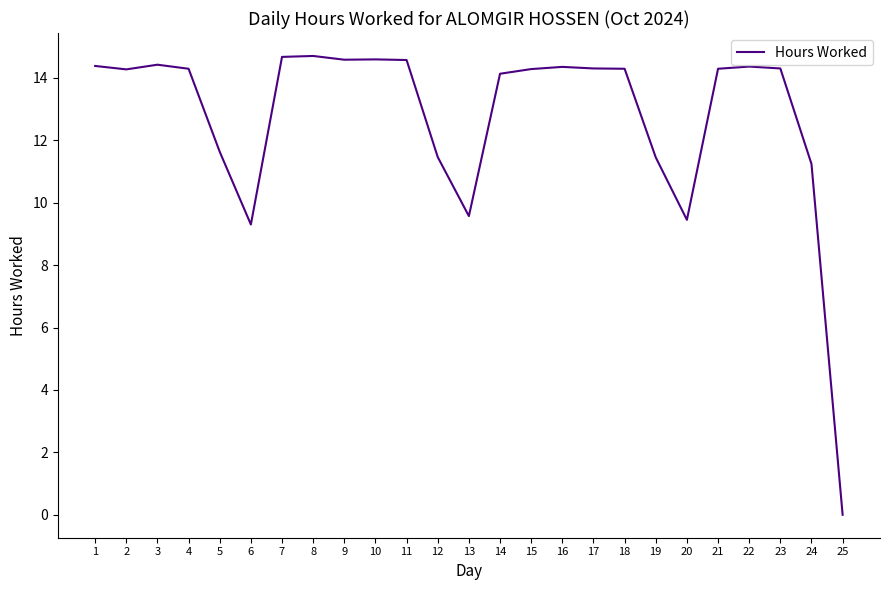

True or false: there are more than 1 points higher than both neighbors.

True